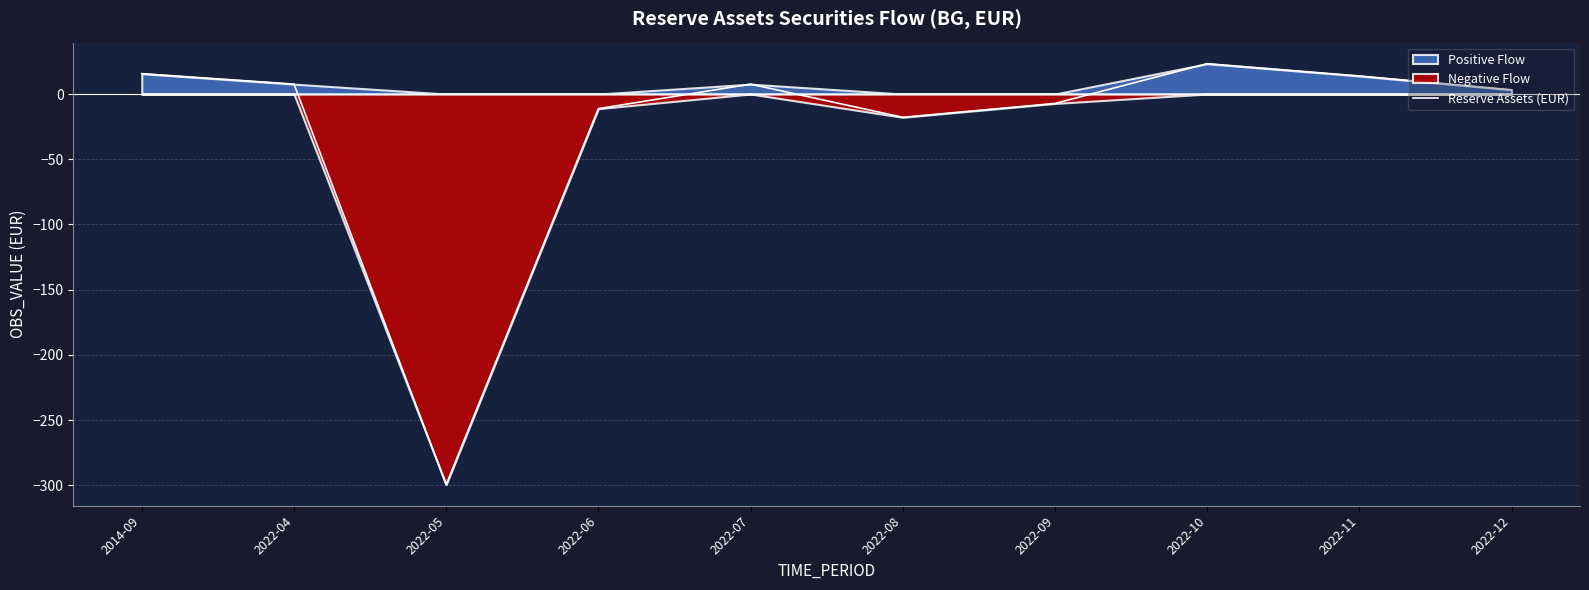

What is the minimum value shown in the chart?

-299.5